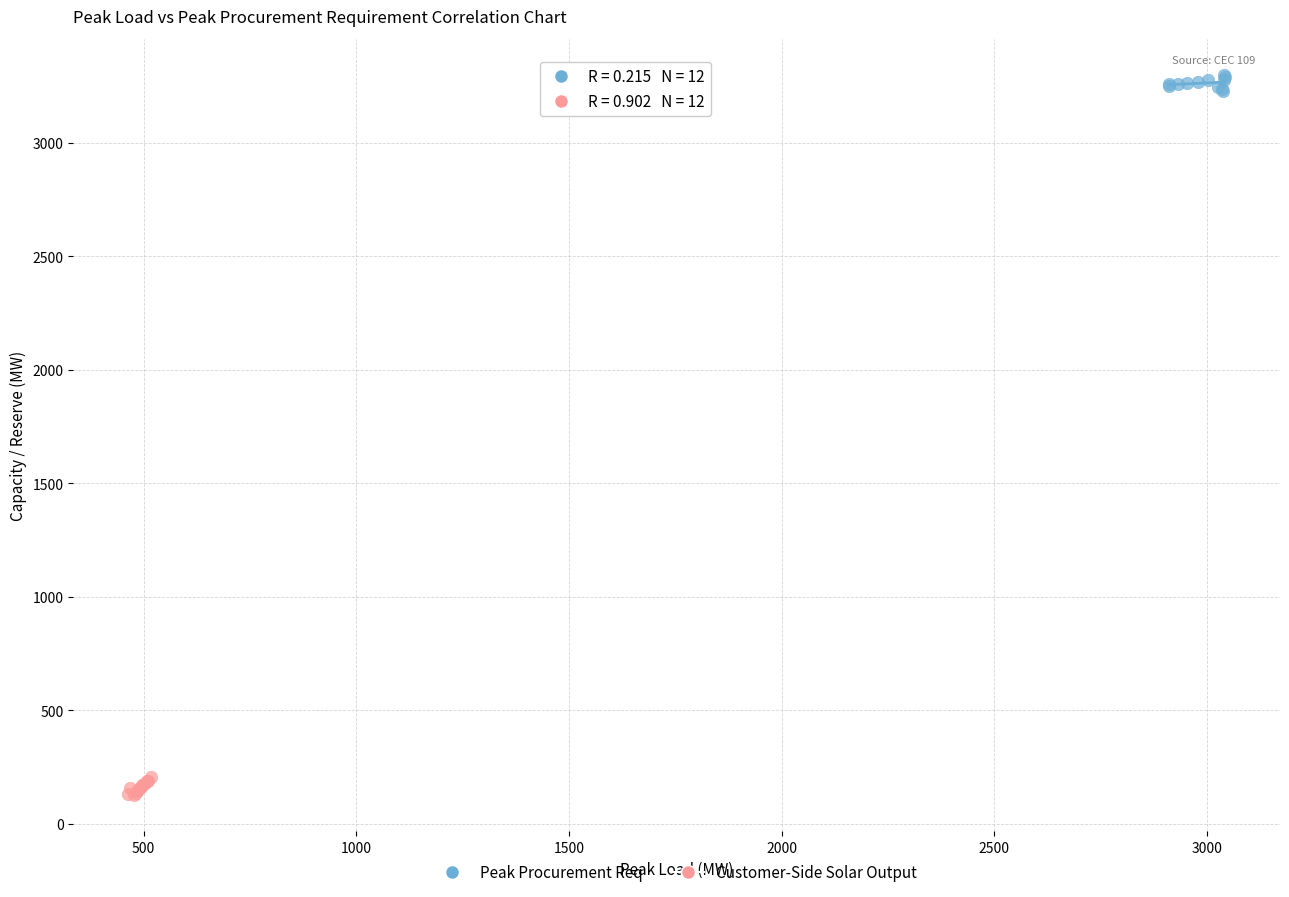

Which series reaches the maximum Y coordinate?

Peak Procurement Req